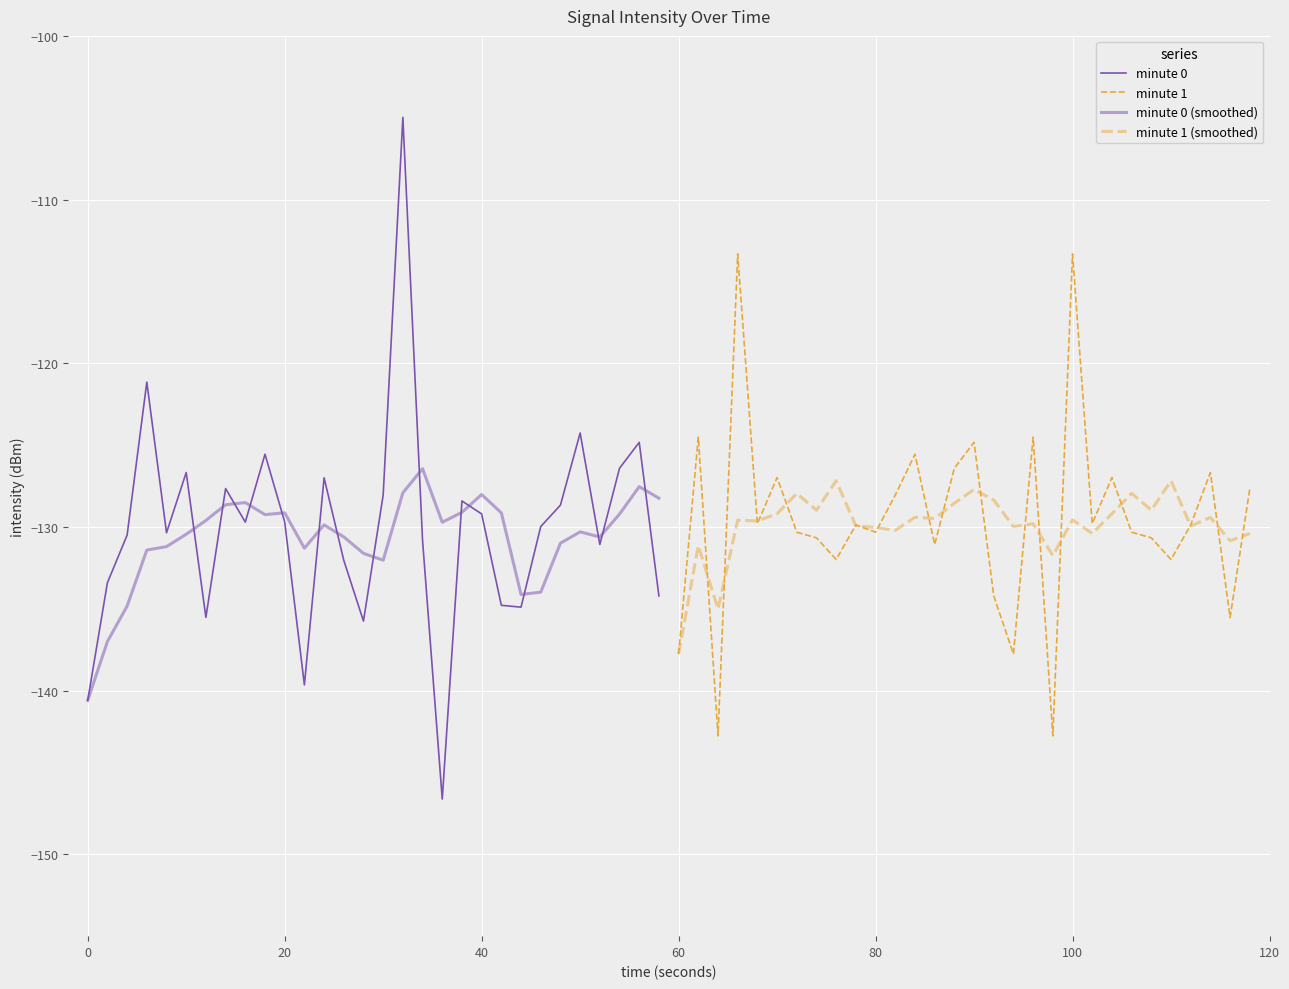

At which category does minute 1 reach its first local peak?

1